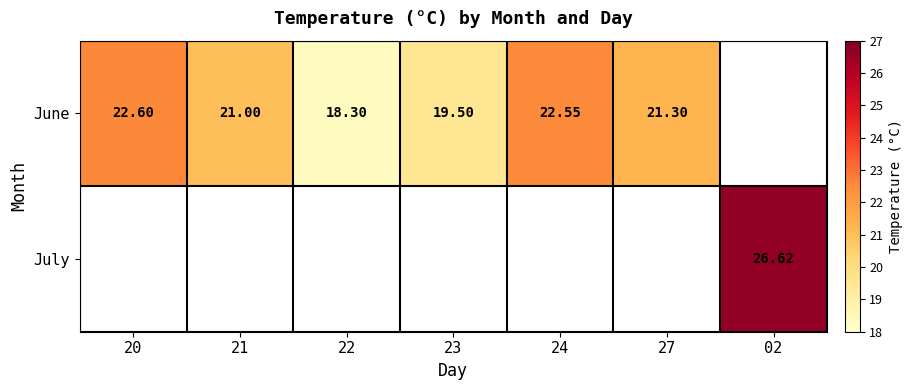

Is the value of July at 02 greater than the value of June at 23?

Yes